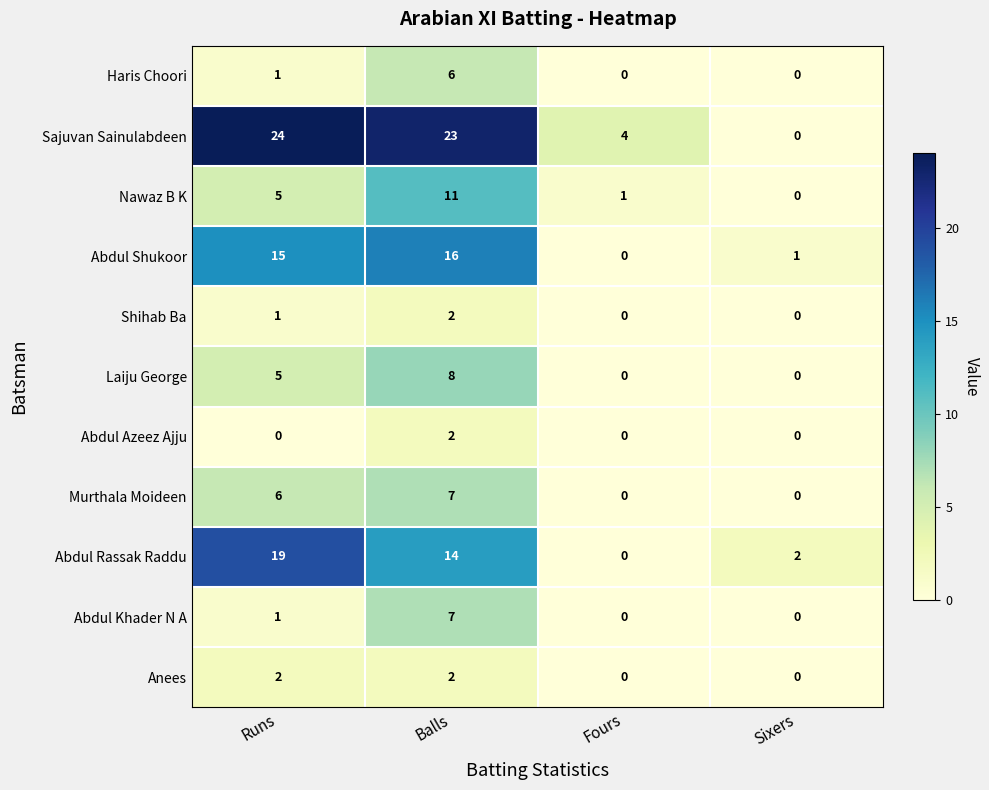

The Nawaz B K series shows 11 at Balls. True or false?

True